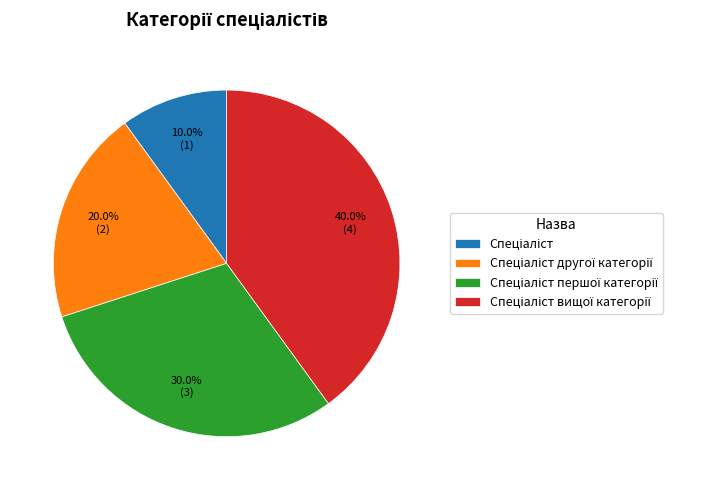

Does any single category account for the majority?

No